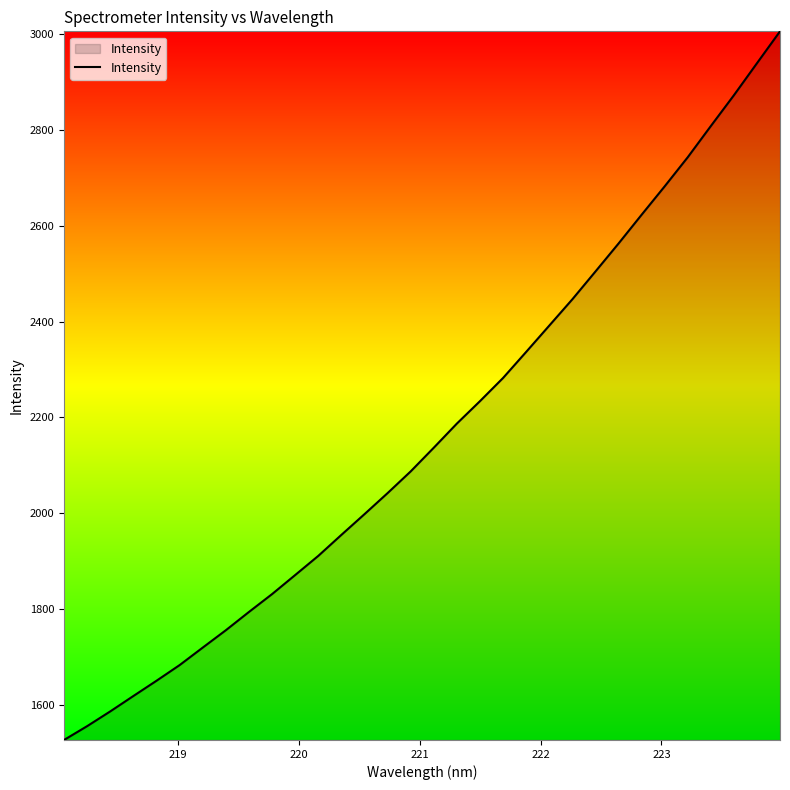

What is the smallest value displayed?

1526.3